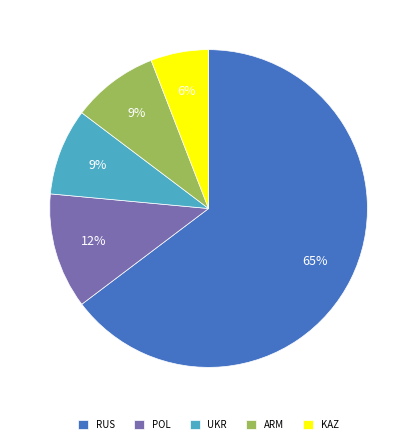

Approximately how many times larger is the value at KAZ compared to ARM?

0.7